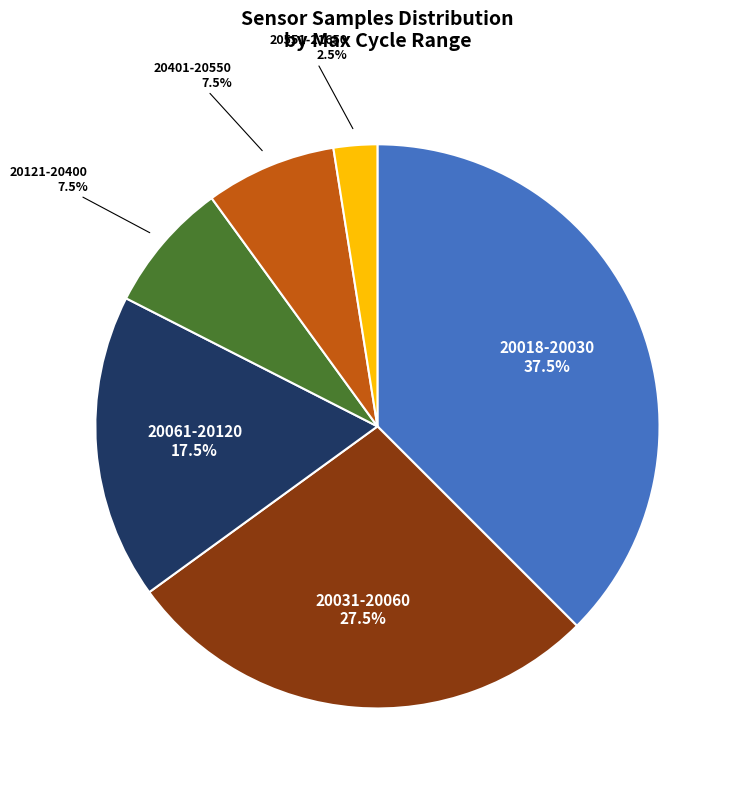

How much of the chart is everything except 20018-20030?

62.5%